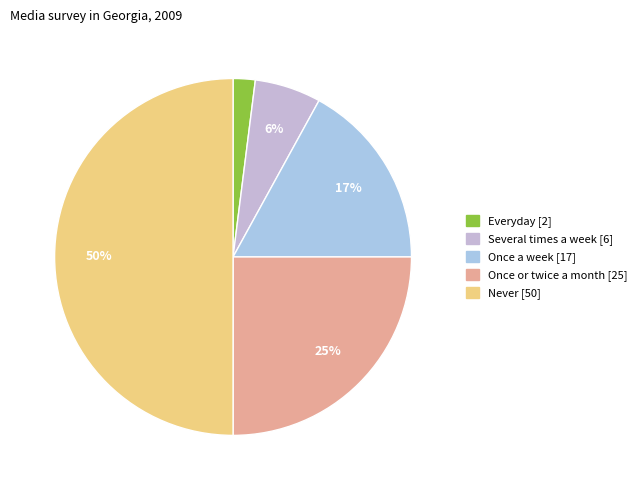

Which slice is the smallest?

Everyday